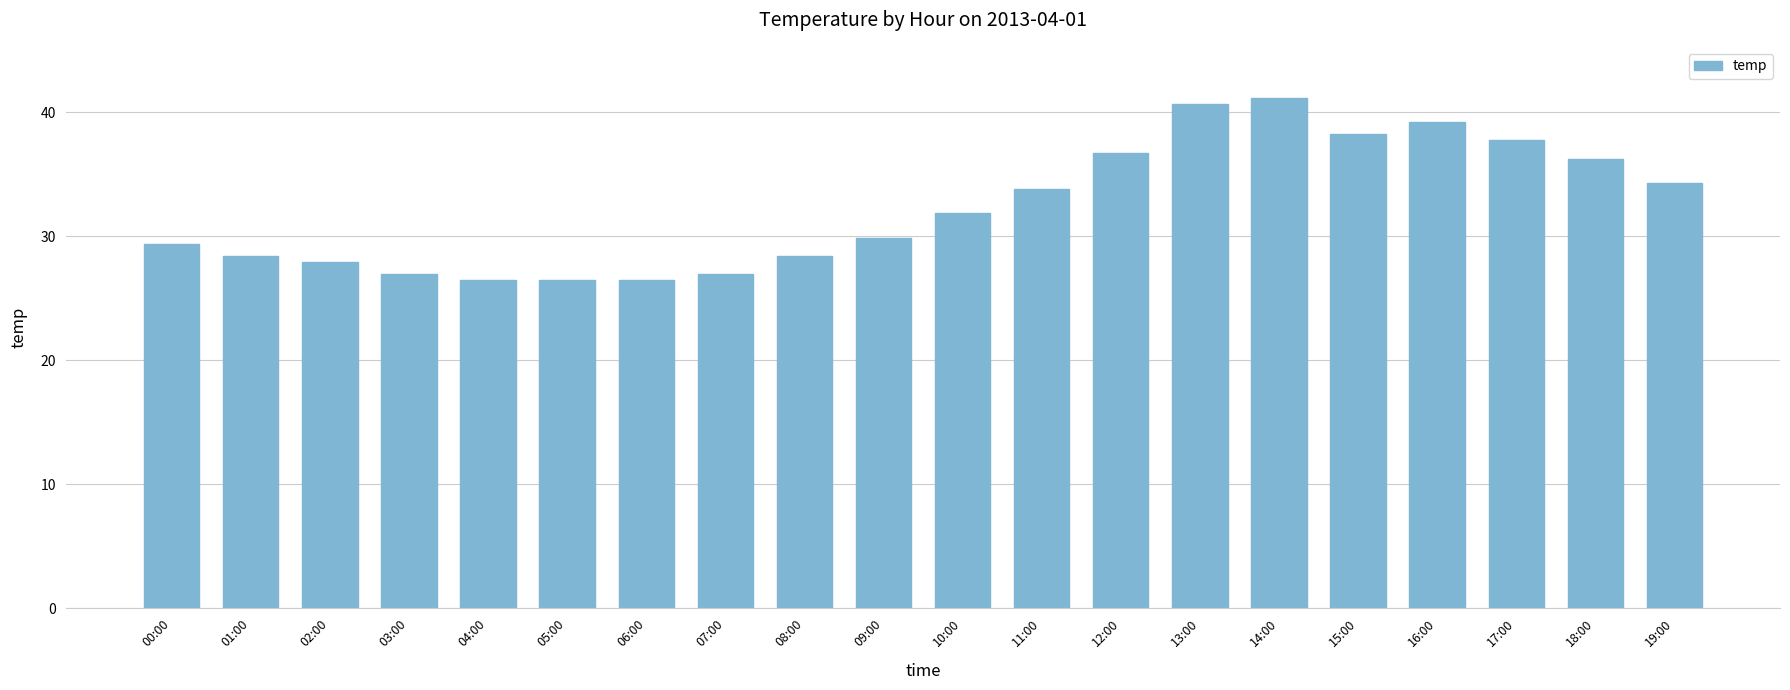

What is the approximate value at 16:00?

39.2